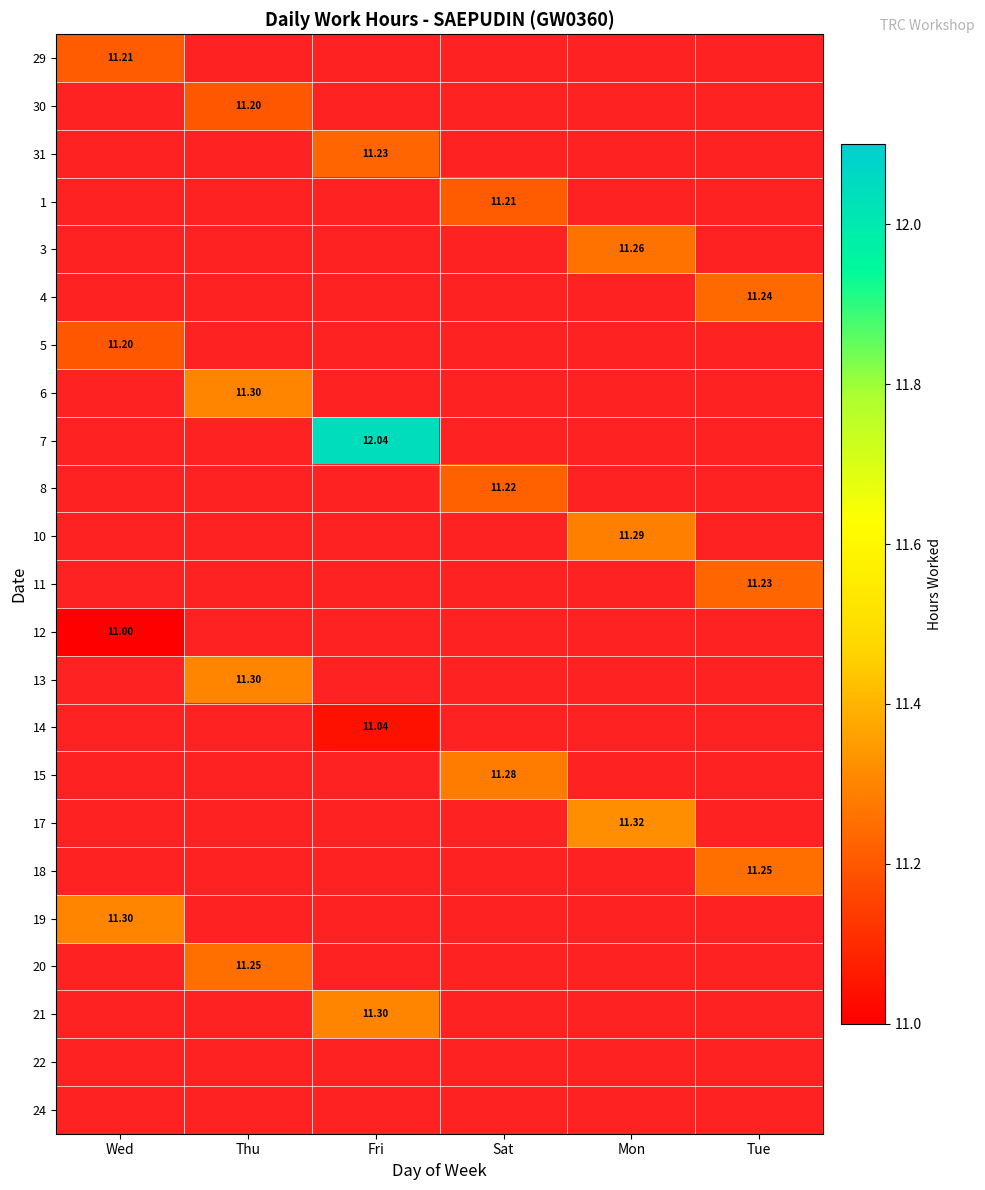

The value of 7 at Fri is 12.0. True or false?

True